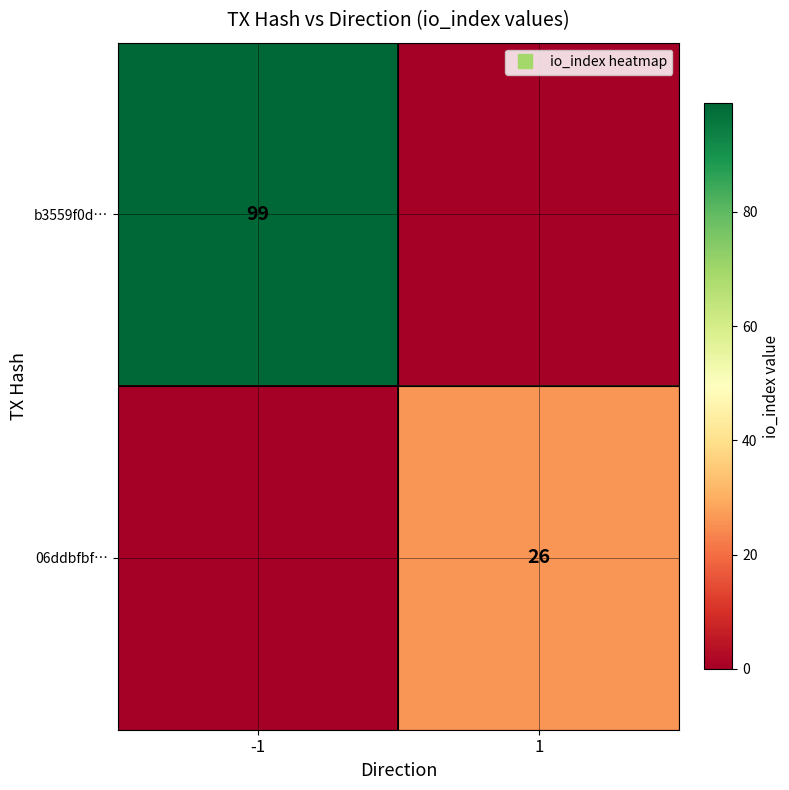

What is the sum of the b3559f0d… values at -1 and 1?

99